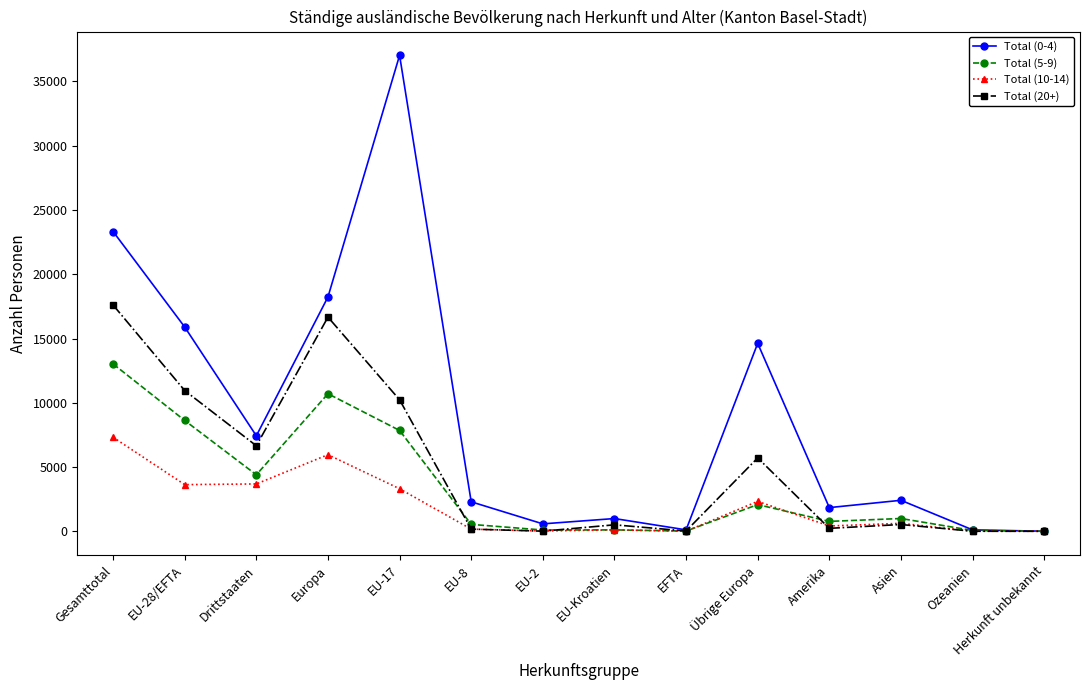

Which series has the largest total across all categories?

Total (0-4)